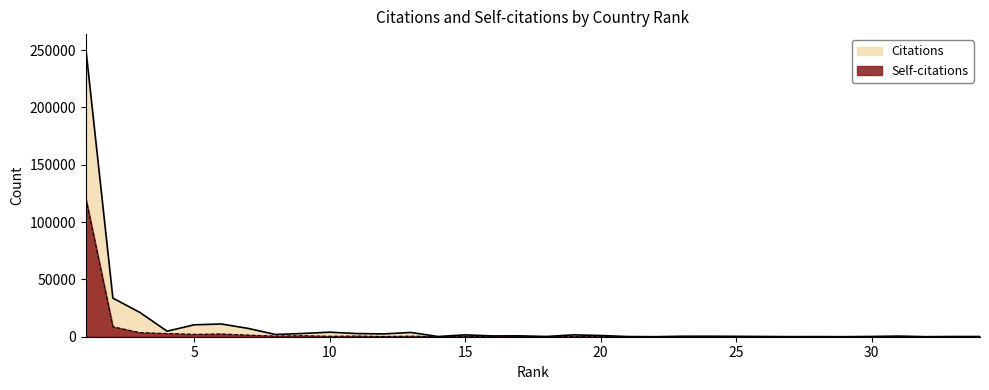

True or false: Self-citations and Citations intersect in this chart.

False